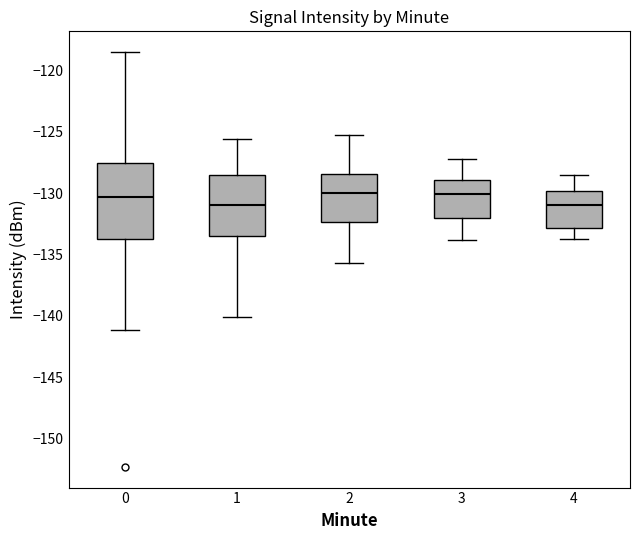

Which box is the tallest, from its lower edge to its upper edge?

0